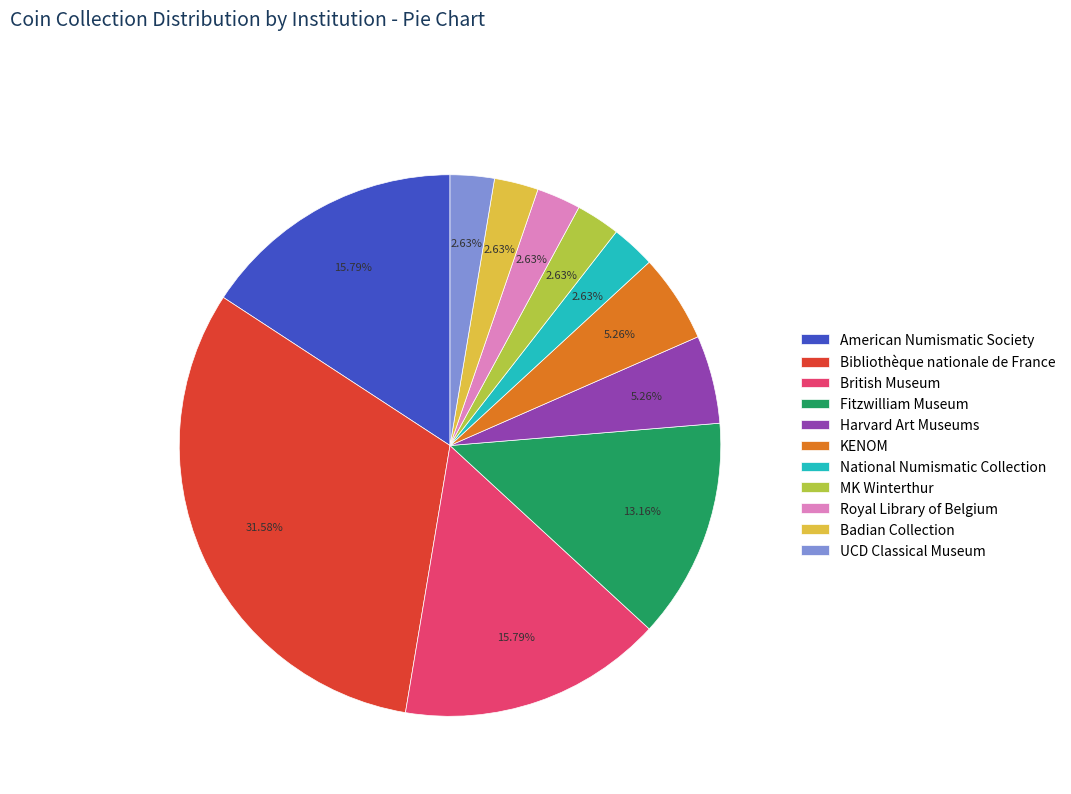

Is there a majority slice in this chart?

No